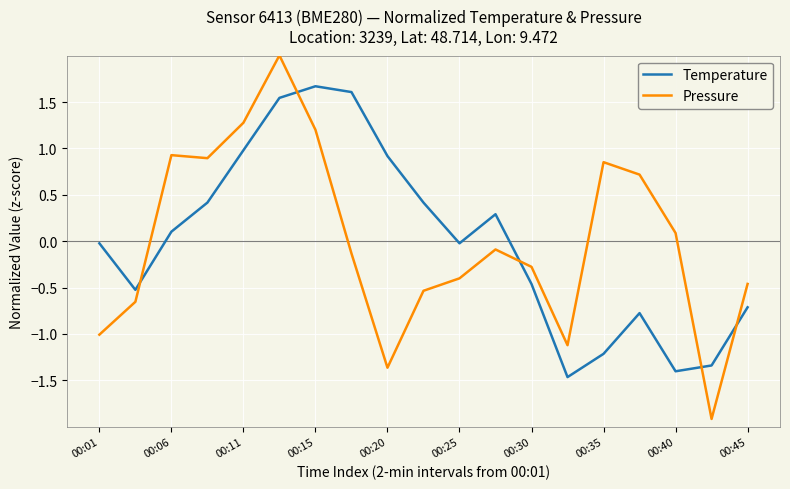

How many times do Pressure and Temperature cross each other?

5